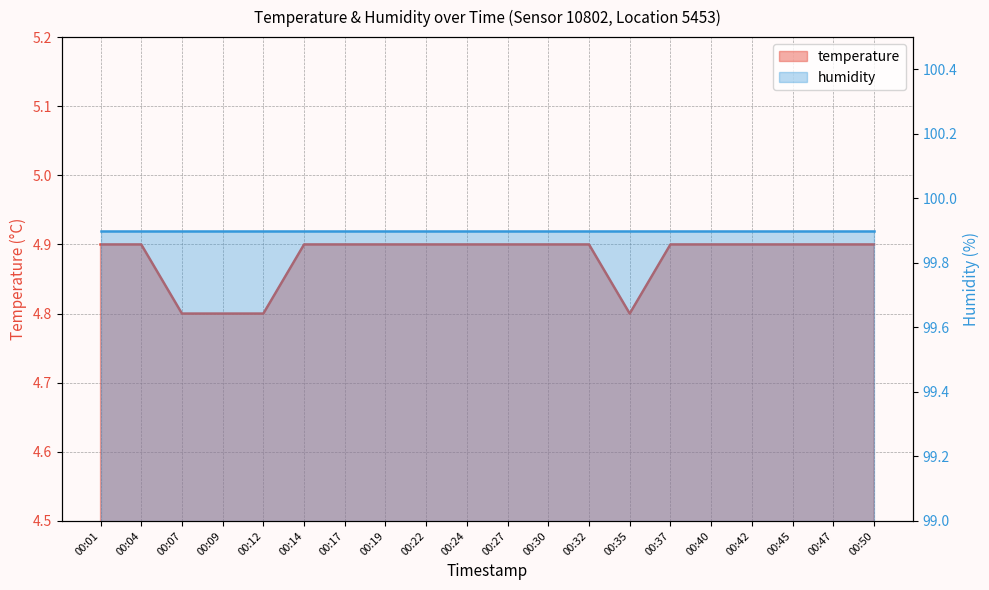

What is the sum of all values?

97.6